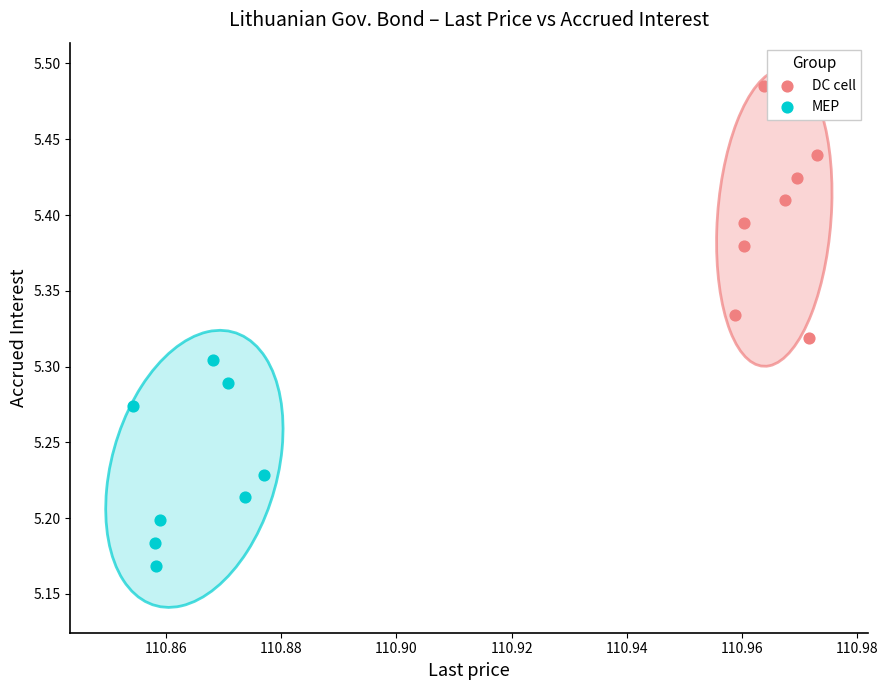

What are all the series names shown in the legend?

DC cell, MEP